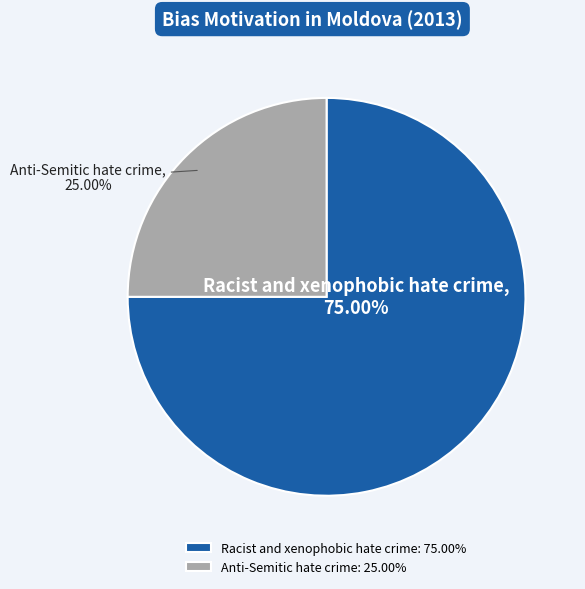

To the nearest percent, what portion does Anti-Semitic hate crime represent?

25%